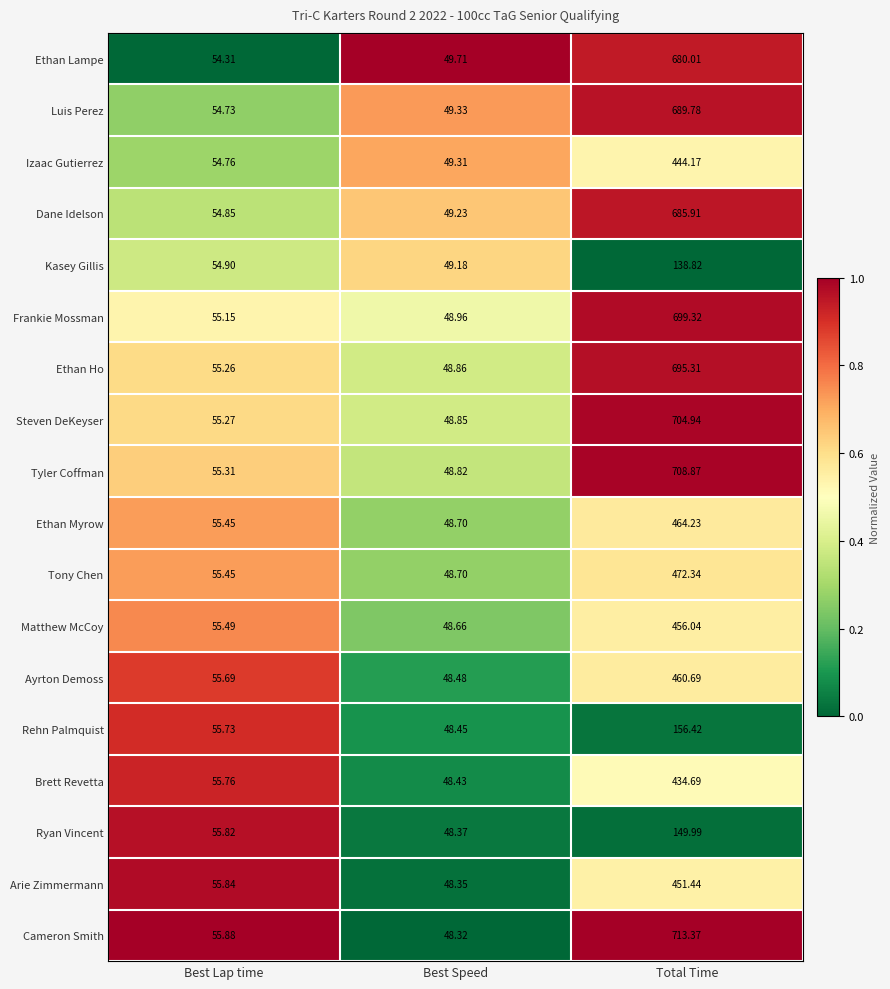

What is the difference between the highest and lowest values at Best Speed?

1.4